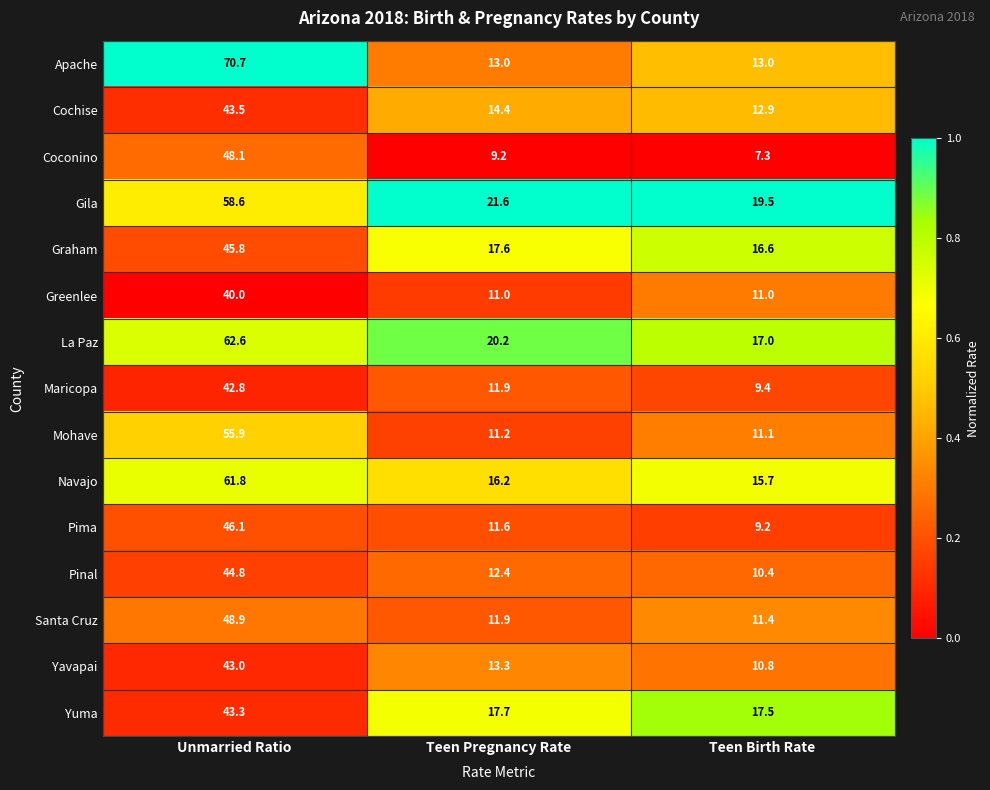

Which series changed the most between Unmarried Ratio and Teen Birth Rate?

Apache